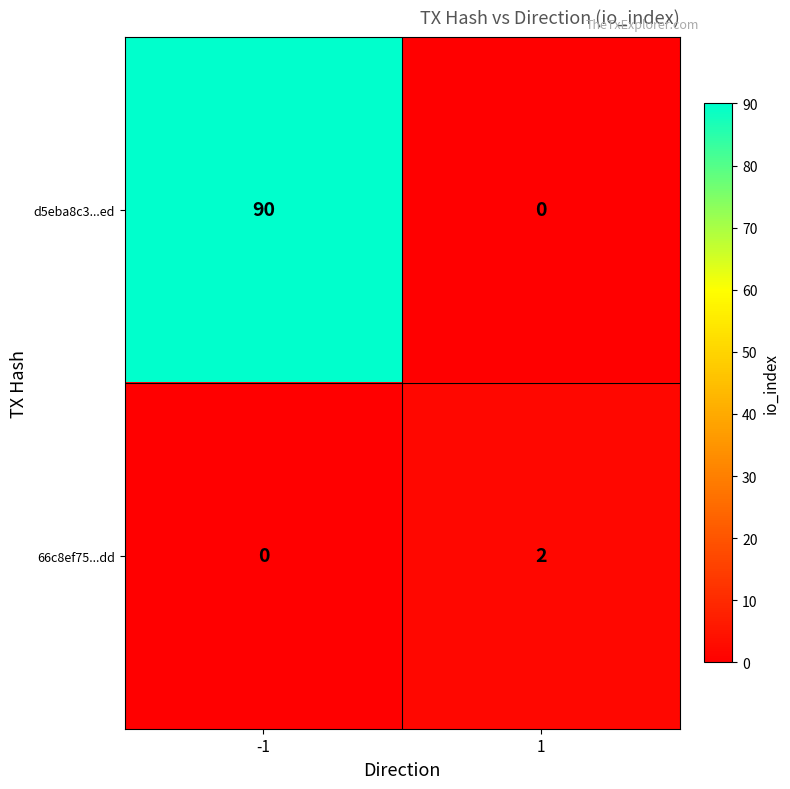

At which category is the sum across all series the highest?

-1